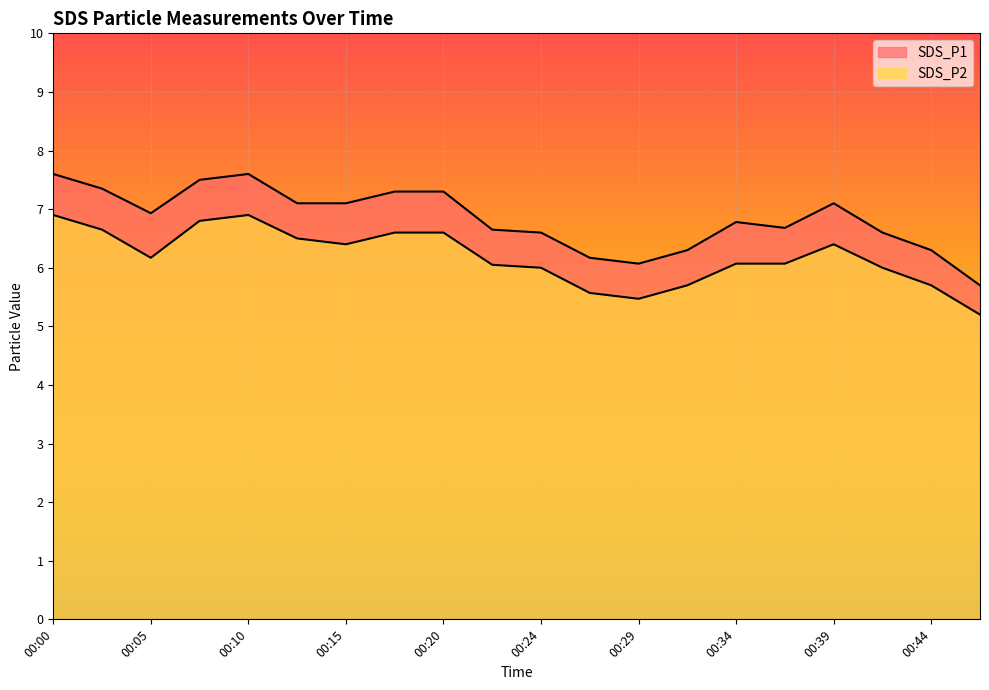

At which category does the chart reach its minimum across all series?

00:46